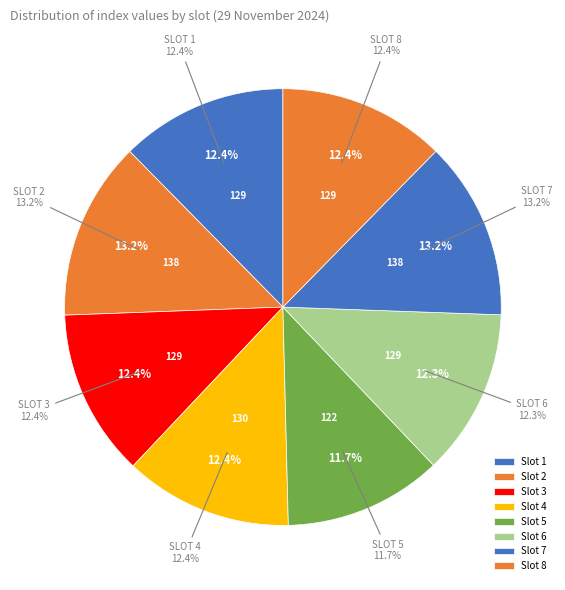

To the nearest percent, what is the difference between the 7 and 6 slice percentages?

1%